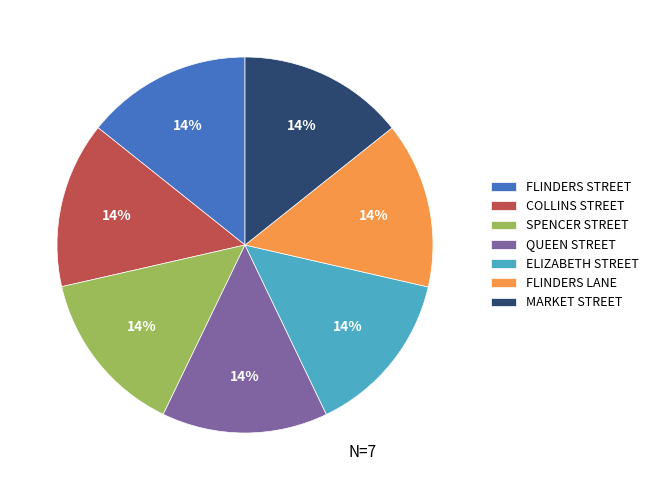

To the nearest percent, what is the combined percentage of COLLINS STREET and ELIZABETH STREET?

29%